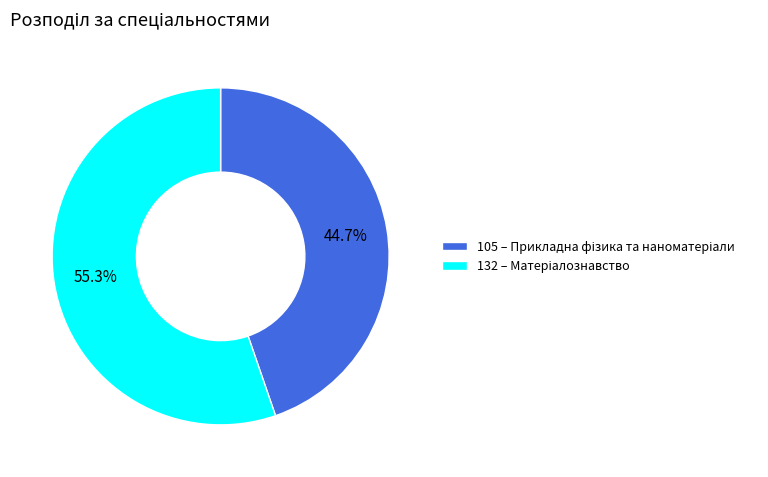

Does 132 account for over 50% of the chart?

Yes